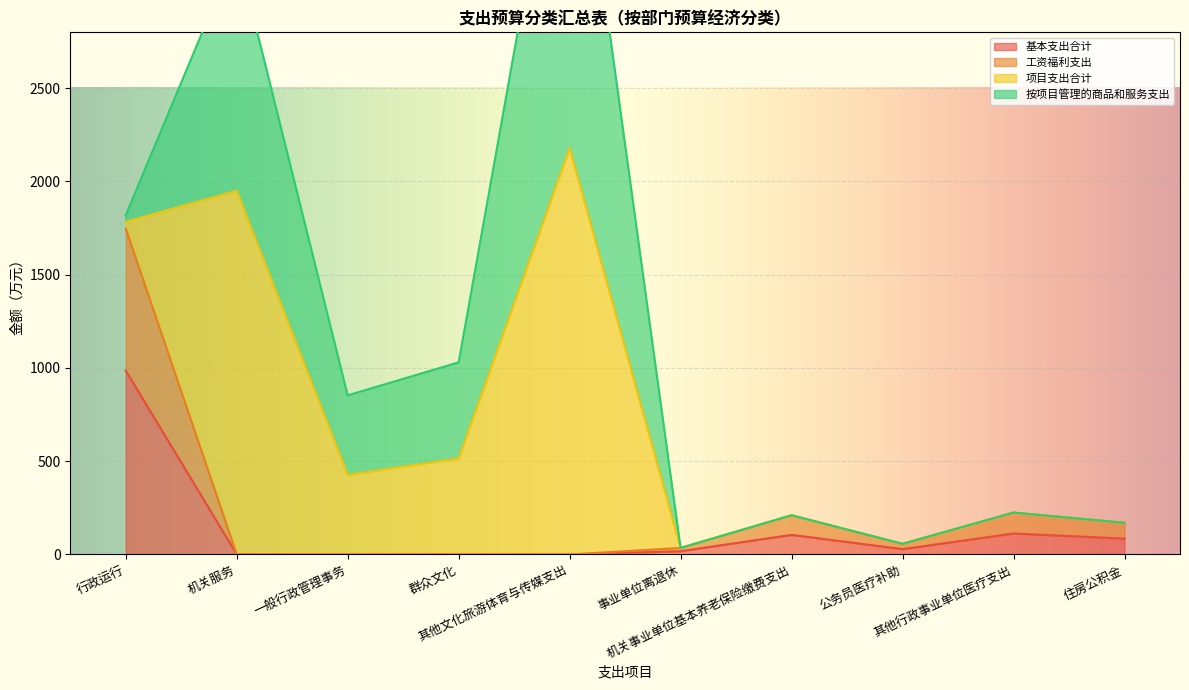

What is the difference between the maximum and second lowest values in the 工资福利支出 series?

1747.4